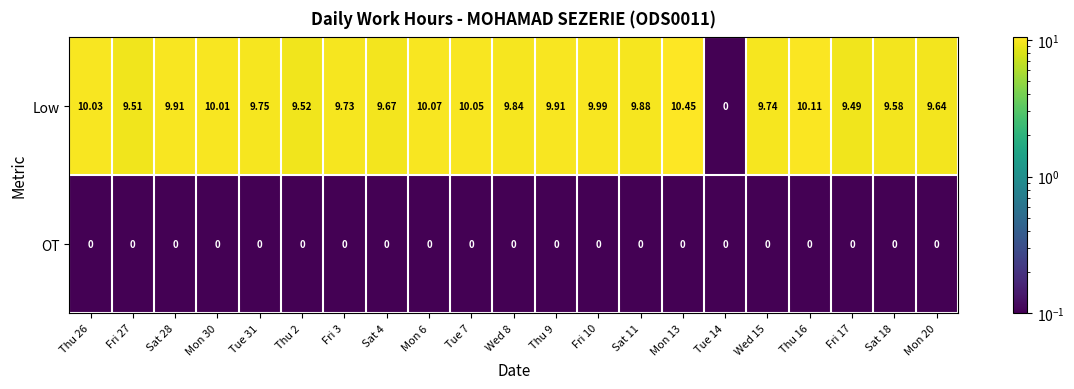

Which series has the largest total across all categories?

Low